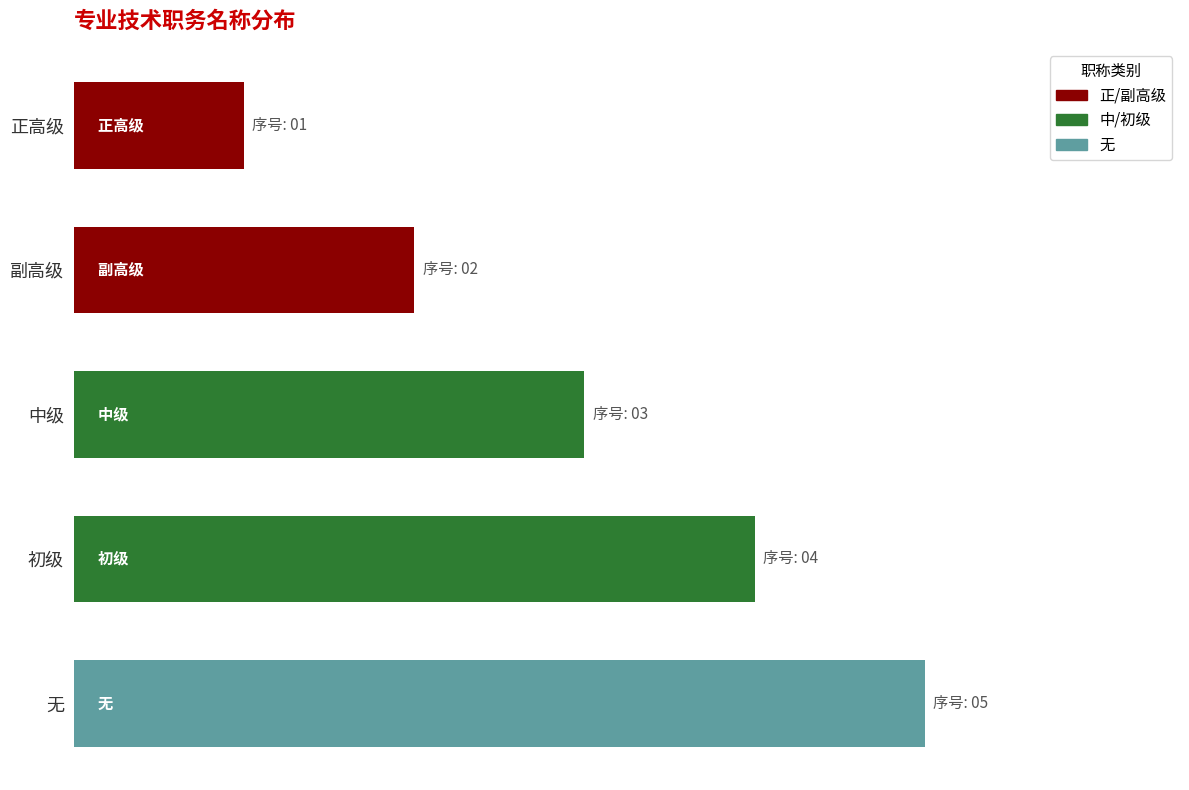

The chart shows a value of 1 at 中级. True or false?

False